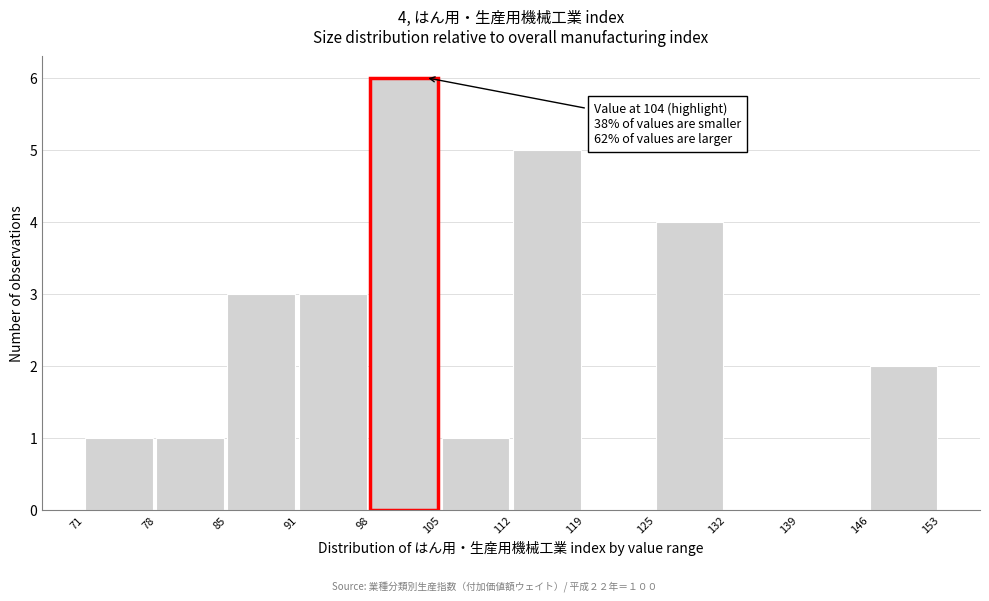

Reading left to right, list all the values displayed in this chart.

71=1	78=1	85=3	91=3	105=1	112=5	119=0	125=4	132=0	139=0	146=2